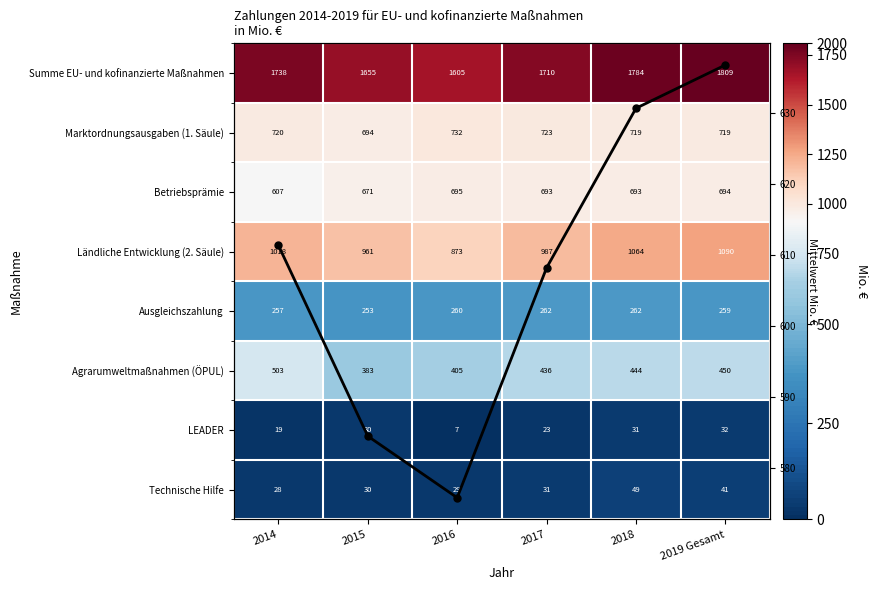

What is the average value of the Zeilenmittel series?

607.9